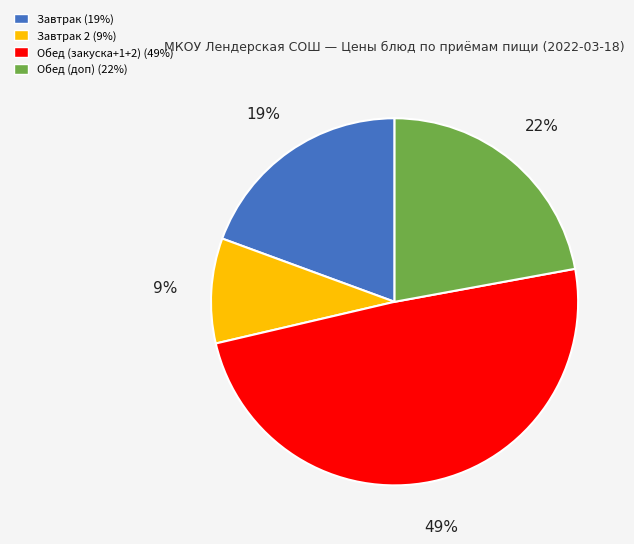

To the nearest percent, what is the average slice percentage?

25%